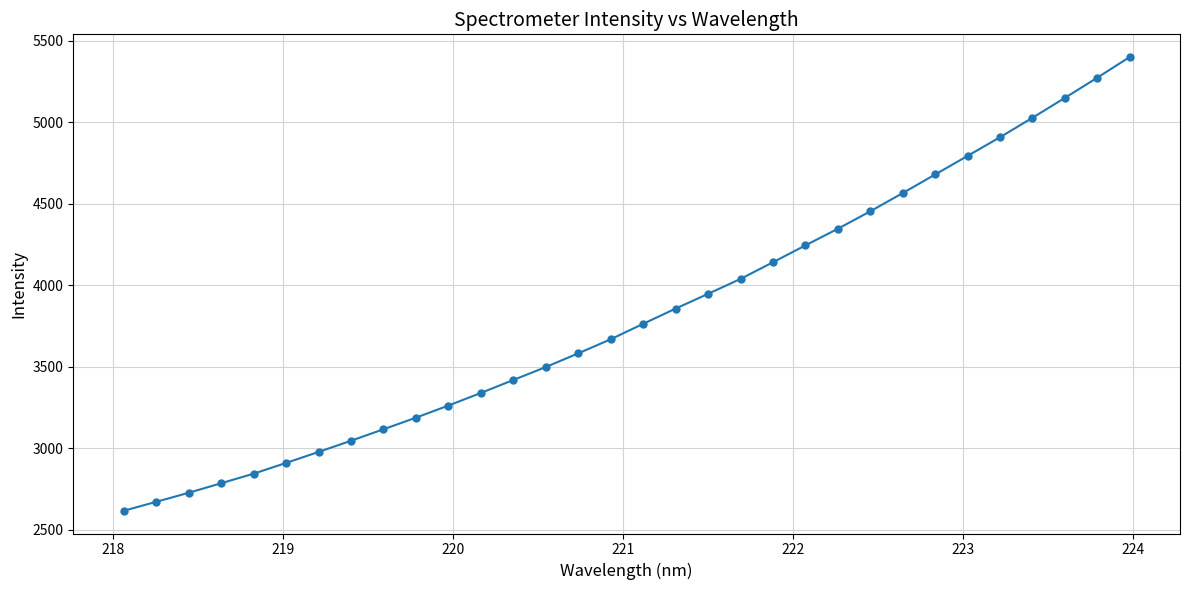

Does the chart have visible grid lines?

Yes